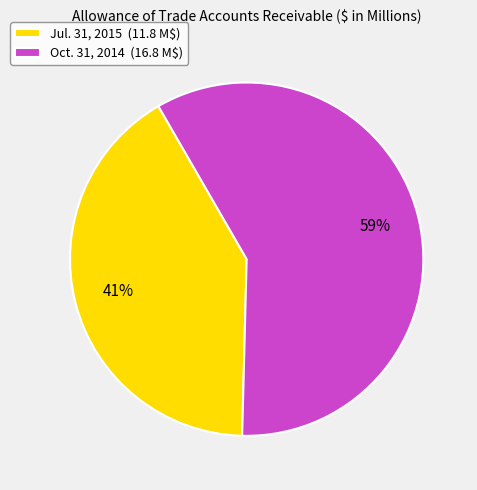

Which slice represents more than half of the pie?

Oct. 31, 2014